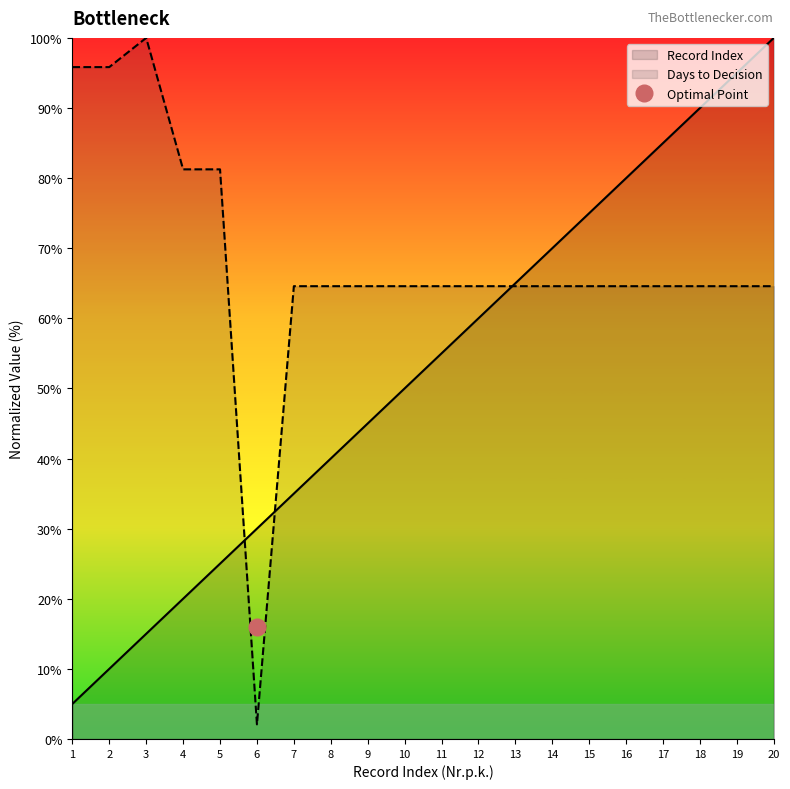

How many values in the Record Index series exceed 55?

10